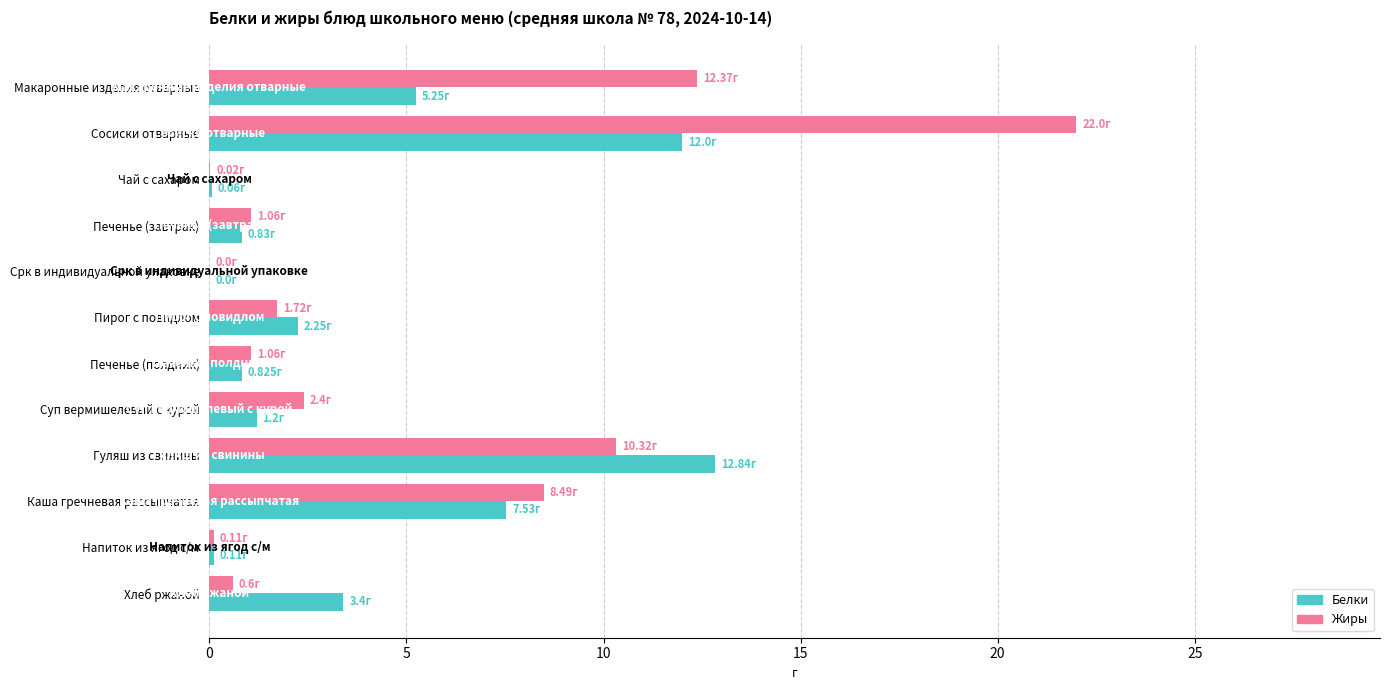

What is the sum of the Жиры values at Суп вермишелевый с курой and Хлеб ржаной?

3.0